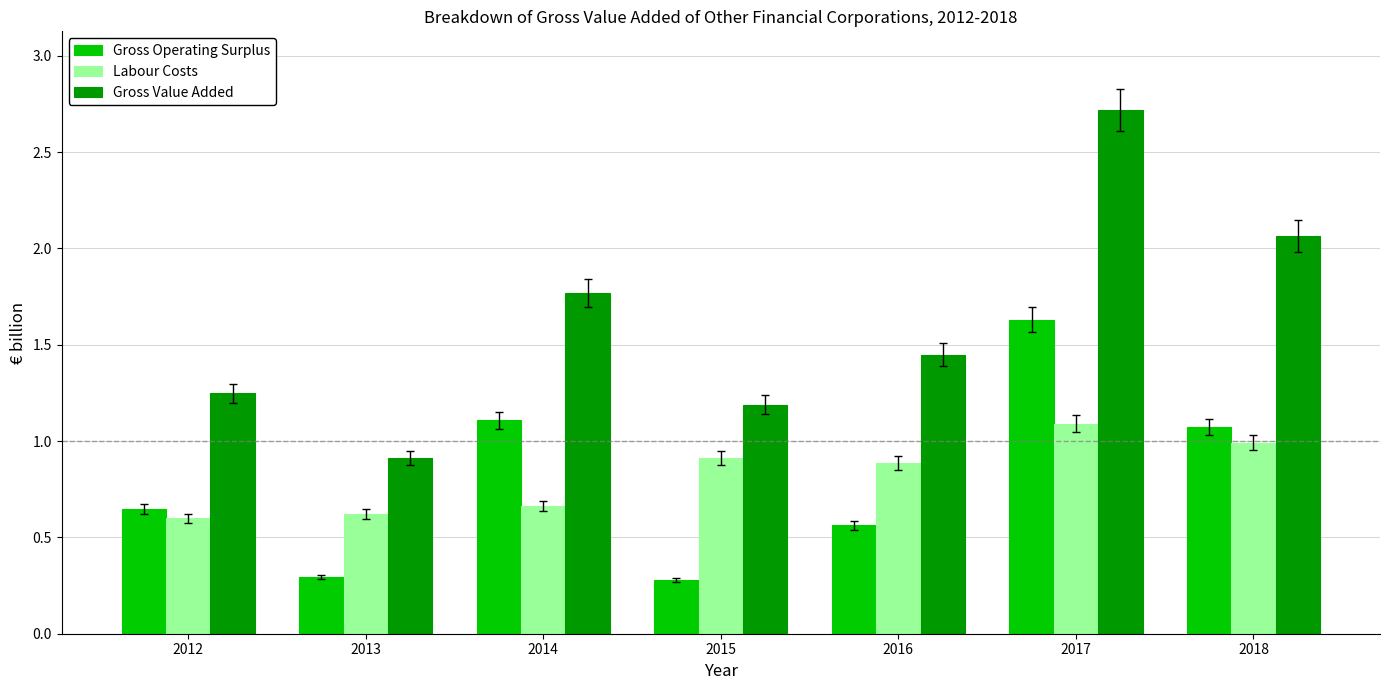

The Gross Operating Surplus series shows 1.7 at 2014. True or false?

False